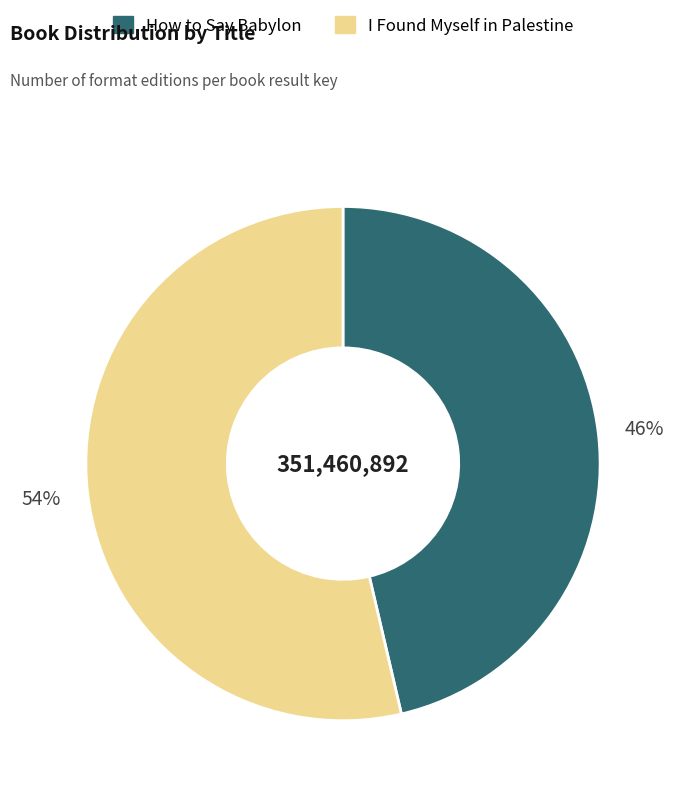

Does I Found Myself in Palestine account for over 50% of the chart?

Yes